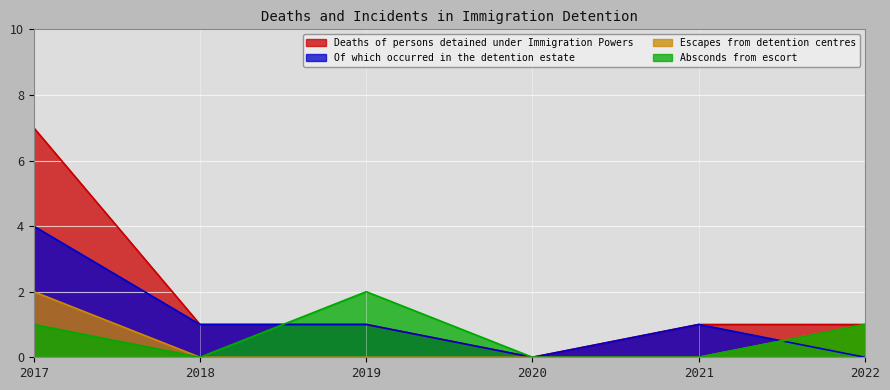

Where is Escapes from detention centres nearest to the value 1?

2022